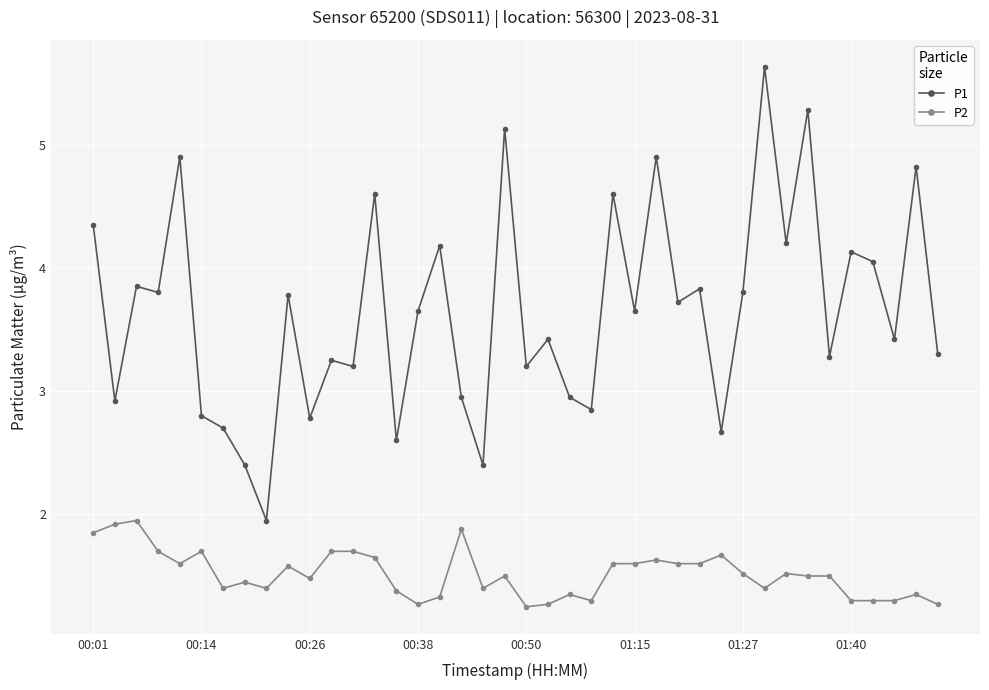

True or false: P2 and P1 cross at least once.

False